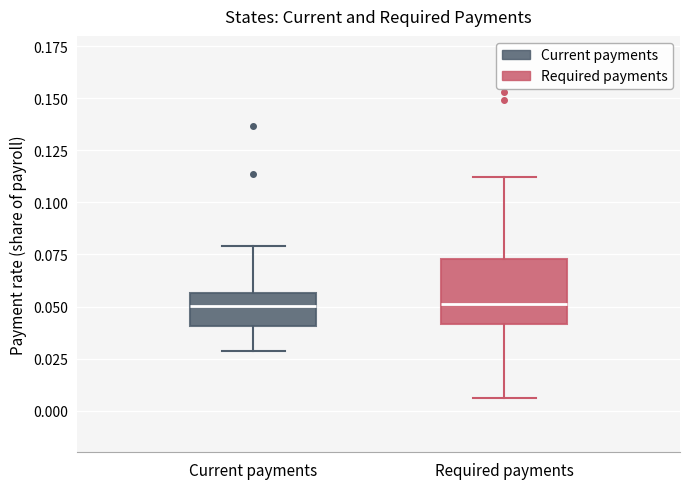

Reading left to right, transcribe this box plot: for each box, give where its median line is, the range the box spans, and where its two whiskers end, as read against the y-axis. The values are not printed on the chart, so give them approximately, as read against the axis.

Current payments: median 0.050, box 0.040 to 0.055, whiskers 0.030 to 0.080
Required payments: median 0.050, box 0.040 to 0.075, whiskers 0.005 to 0.110